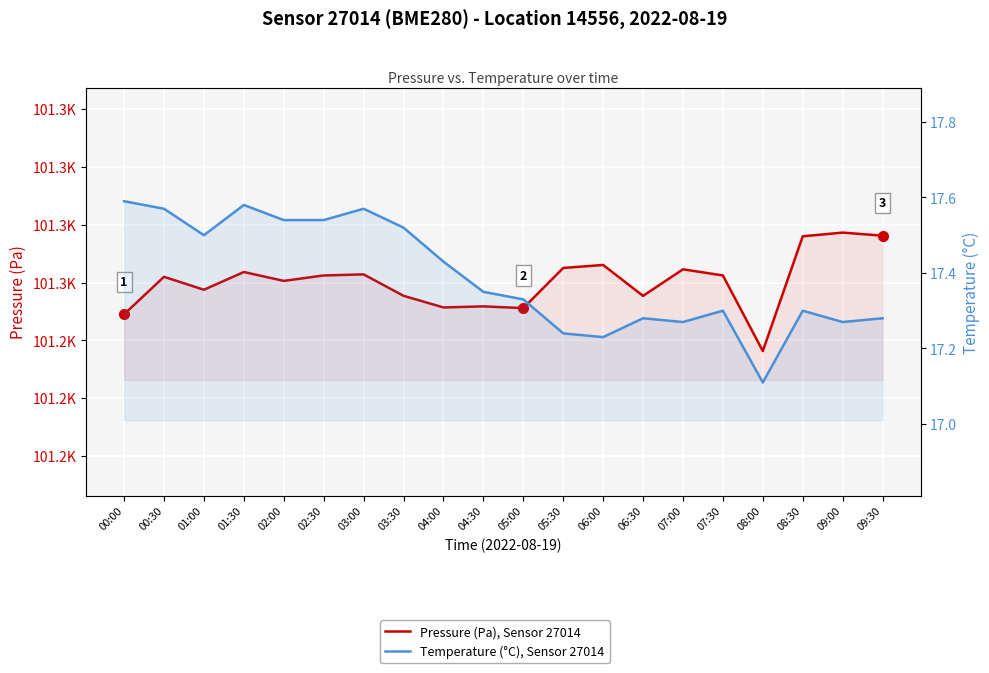

What value does the Temperature (°C), Sensor 27014 series have at 06:30?

17.3